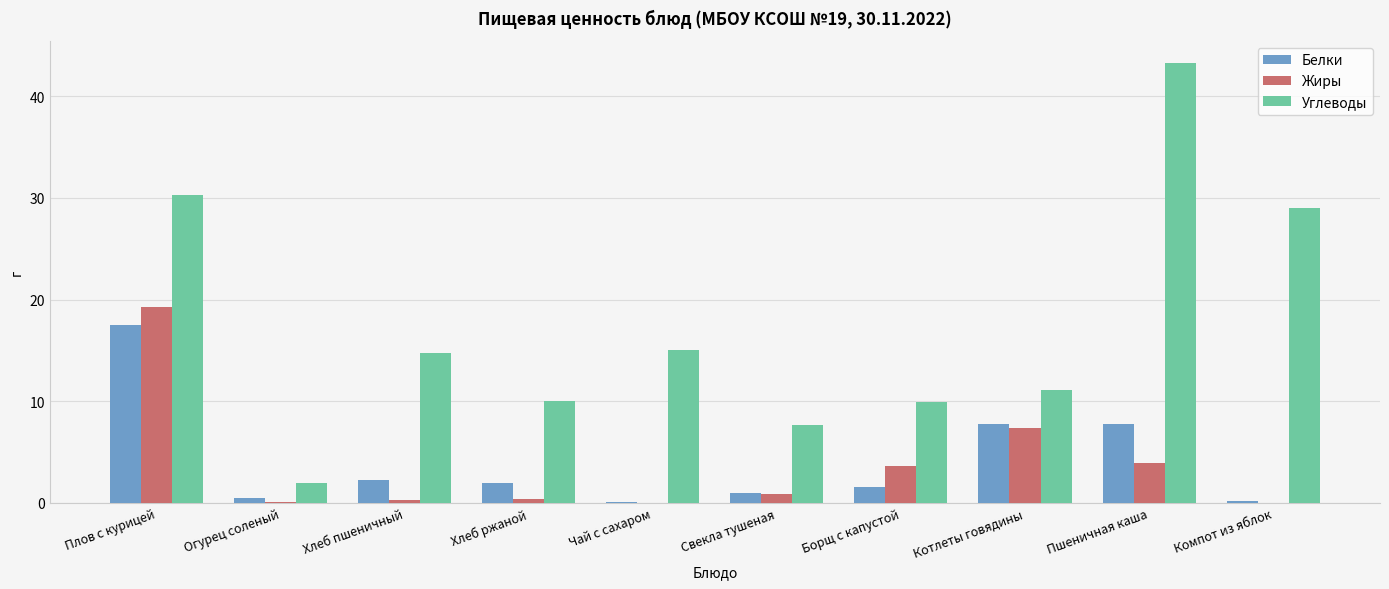

Read the Углеводы value at Борщ с капустой.

9.9